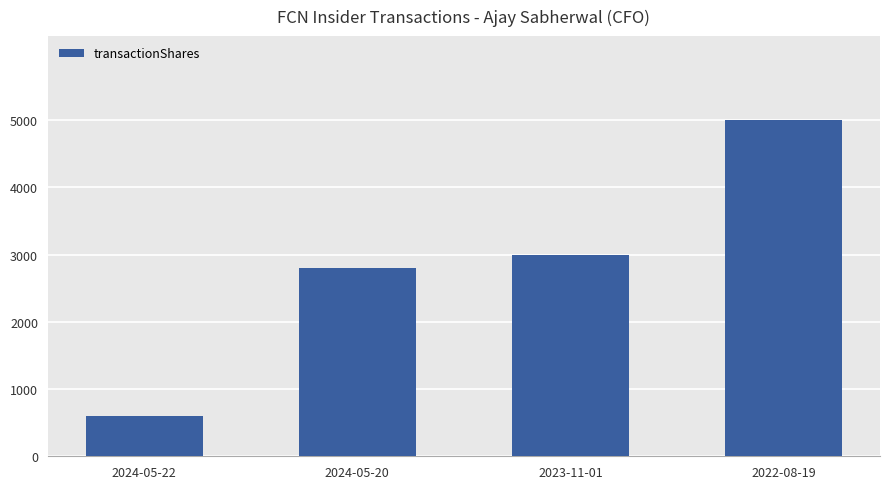

What is the value of the 3rd bar from the left?

3000